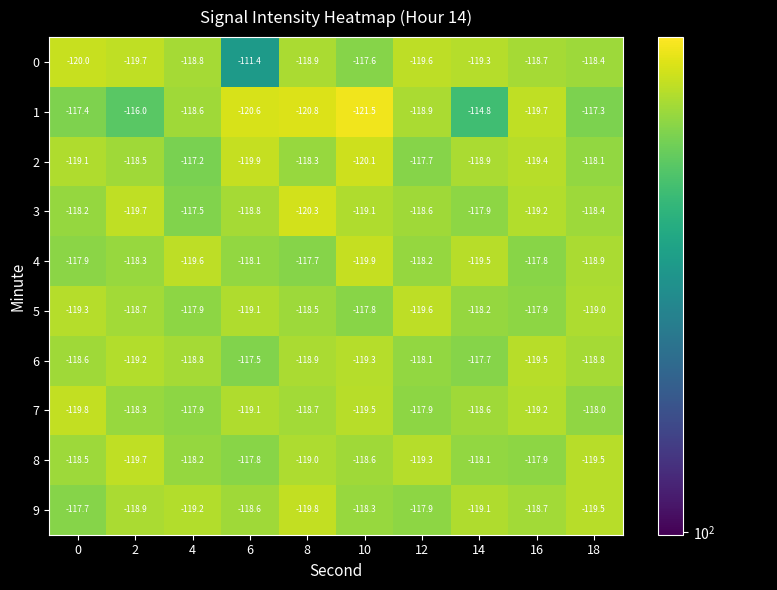

Rank the series at 0 from lowest to highest value.

0, 7, 5, 2, 6, 8, 3, 4, 9, 1